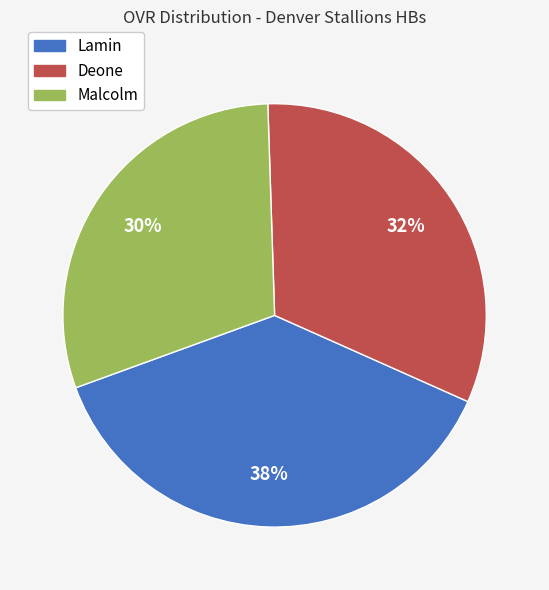

To the nearest percent, what is the combined percentage of Lamin and Deone?

70%